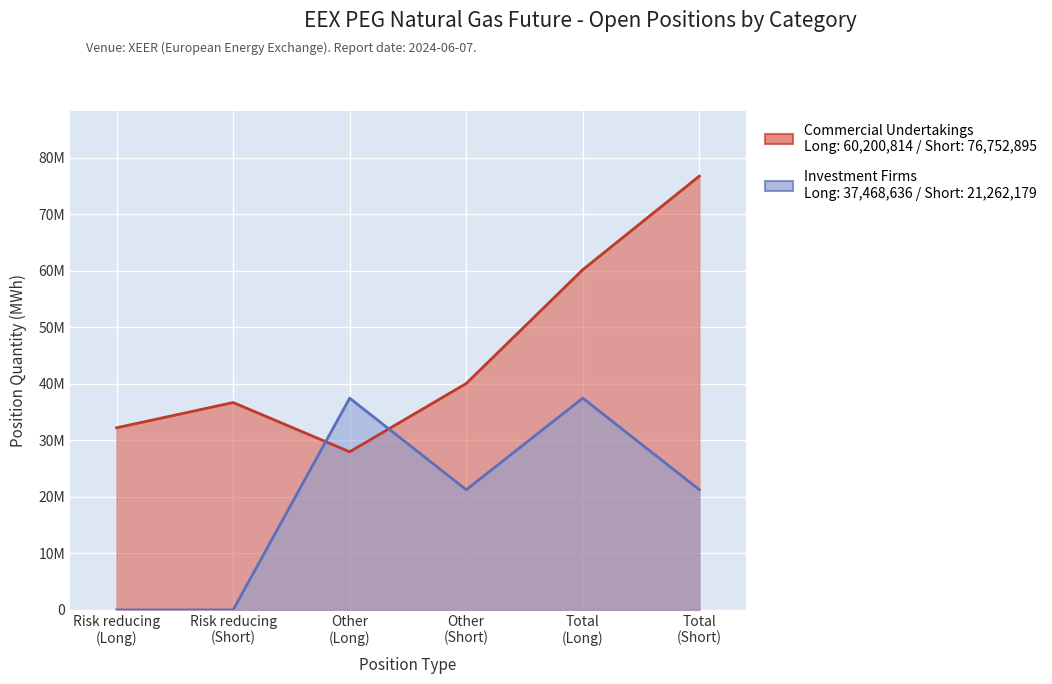

At how many categories does at least one series exceed 42244657?

2